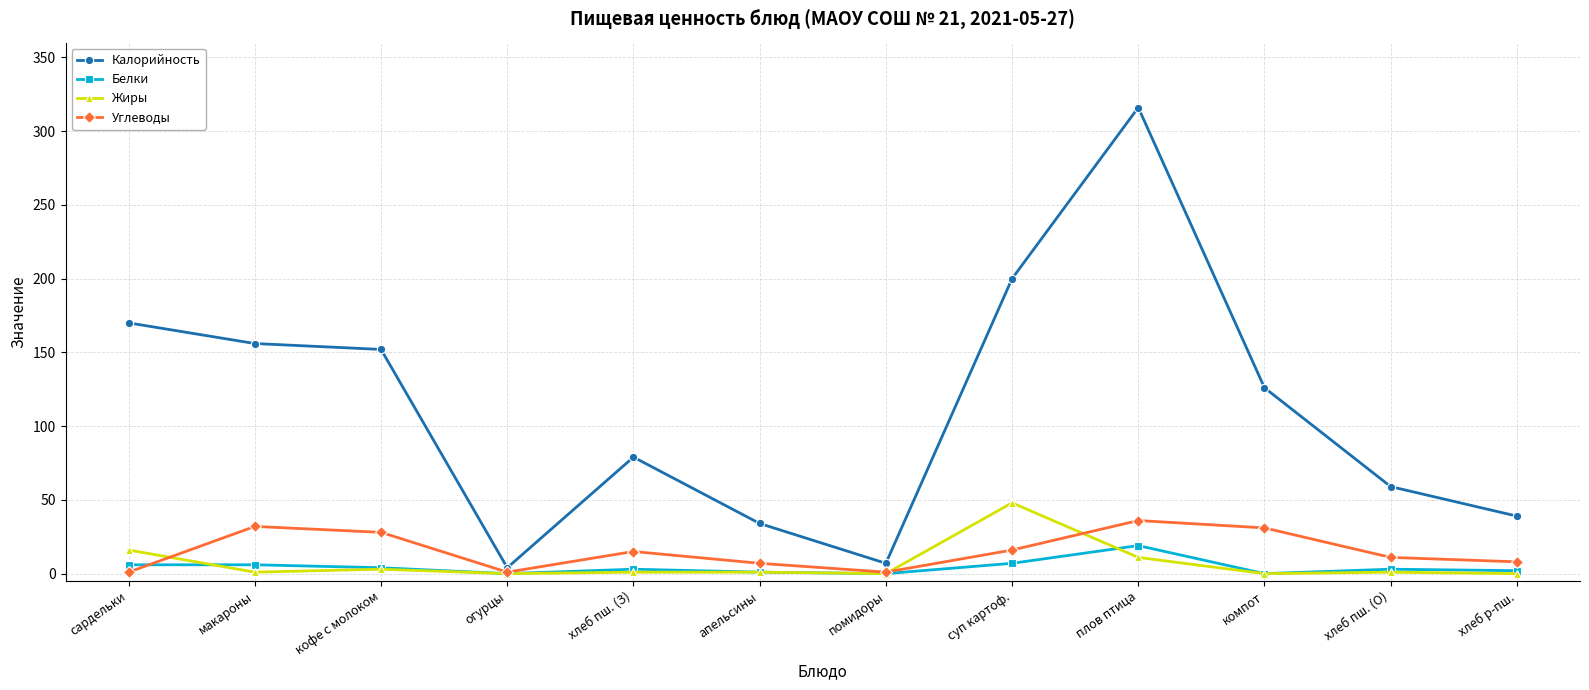

What is the label of the 8th point from the left?

суп картоф.